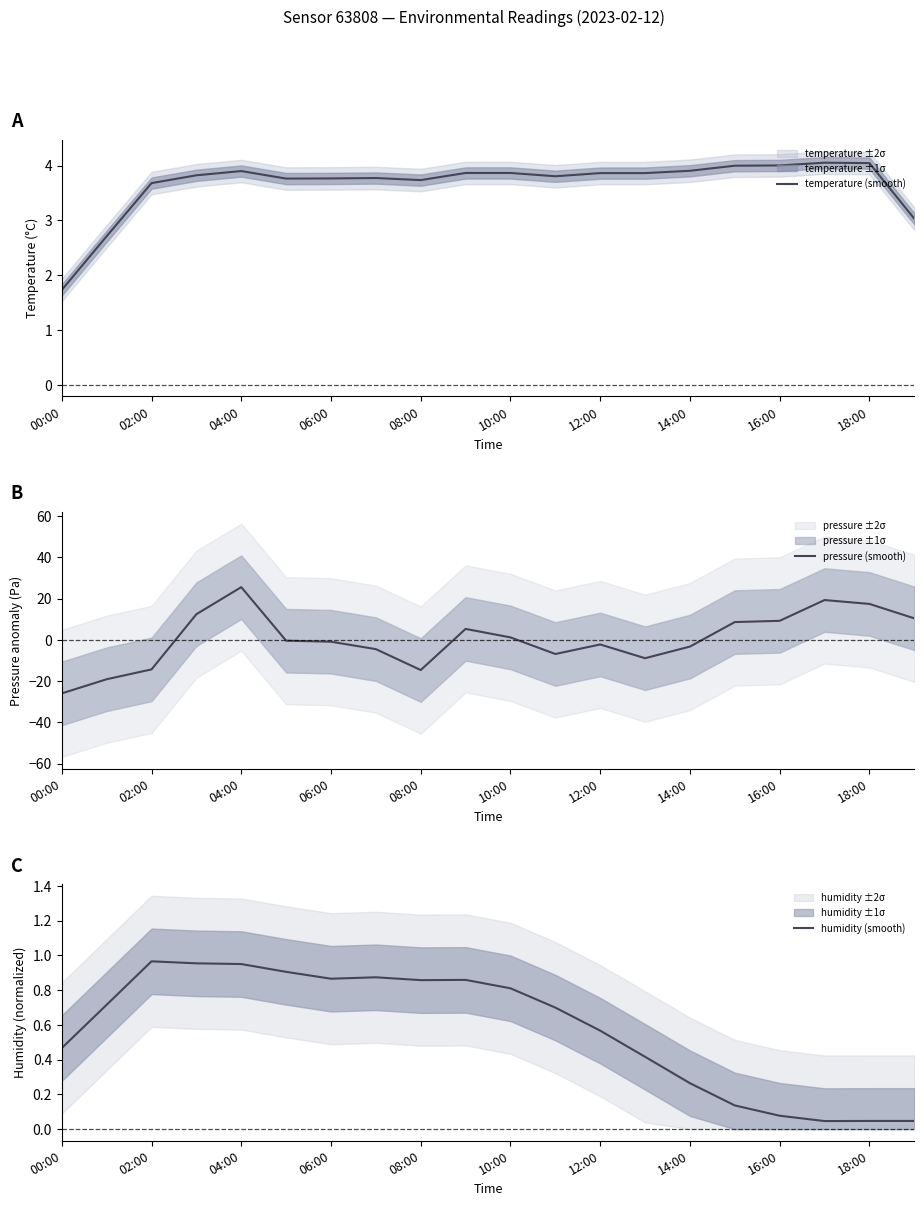

How many categories are shown in the chart?

20